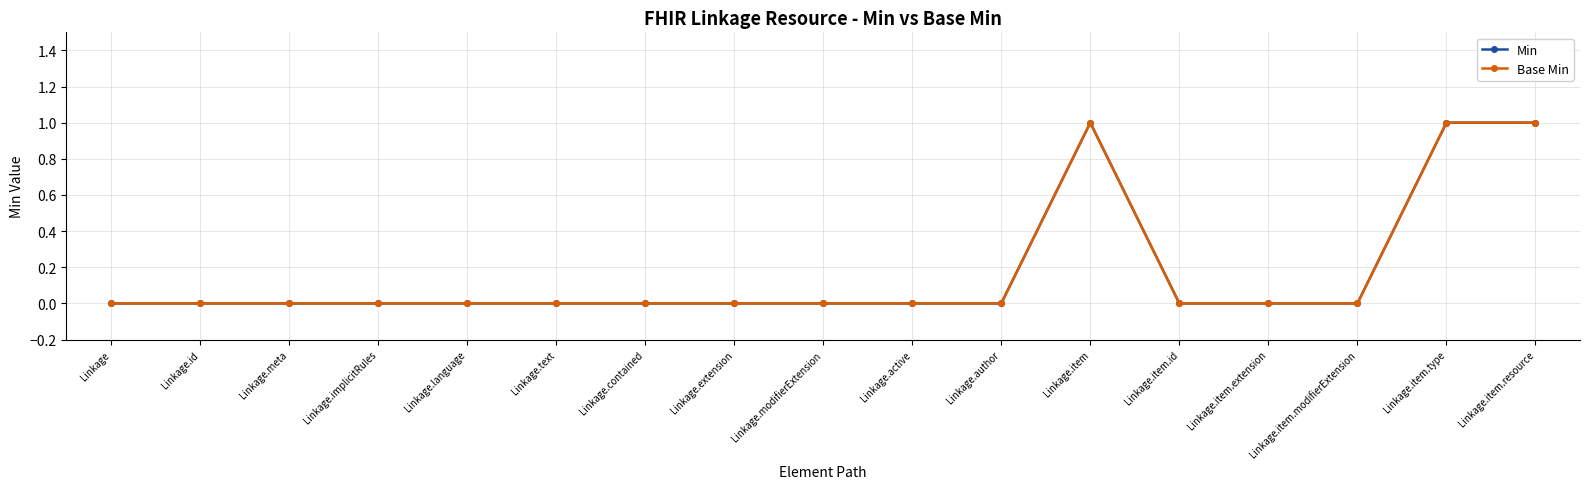

Reading left to right, list all the values displayed in this chart.

Min: Linkage=0	Linkage.id=0	Linkage.meta=0	Linkage.implicitRules=0	Linkage.language=0	Linkage.text=0	Linkage.contained=0	Linkage.extension=0	Linkage.modifierExtension=0	Linkage.active=0	Linkage.author=0	Linkage.item=1	Linkage.item.id=0	Linkage.item.extension=0	Linkage.item.modifierExtension=0	Linkage.item.type=1	Linkage.item.resource=1
Base Min: Linkage=0	Linkage.id=0	Linkage.meta=0	Linkage.implicitRules=0	Linkage.language=0	Linkage.text=0	Linkage.contained=0	Linkage.extension=0	Linkage.modifierExtension=0	Linkage.active=0	Linkage.author=0	Linkage.item=1	Linkage.item.id=0	Linkage.item.extension=0	Linkage.item.modifierExtension=0	Linkage.item.type=1	Linkage.item.resource=1